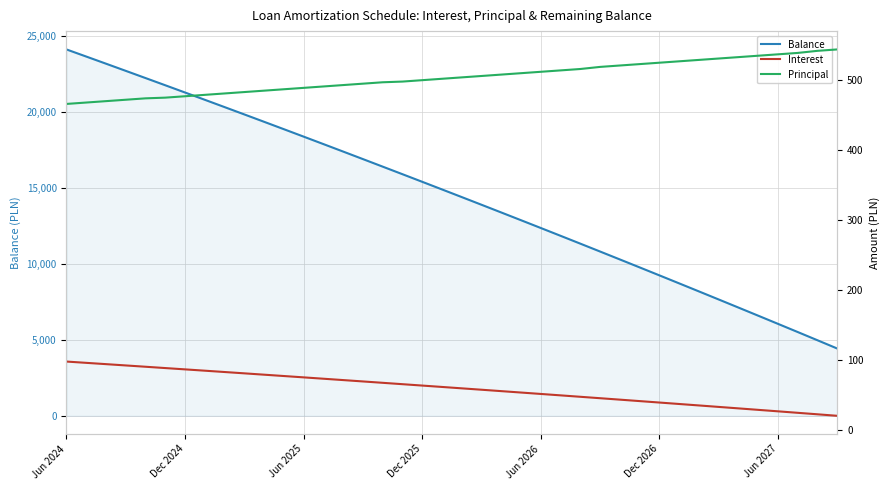

True or false: Balance and Principal intersect in this chart.

False